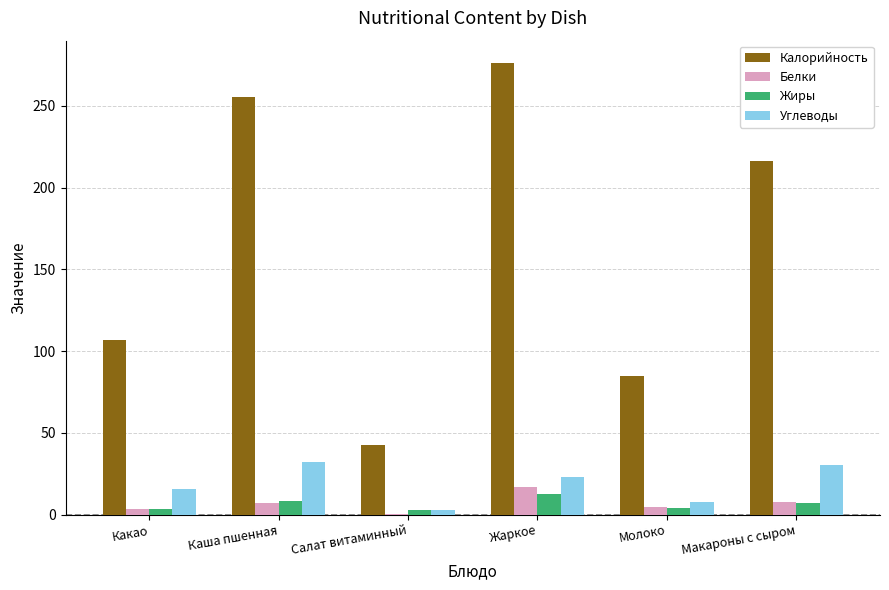

Which series changed the most between Салат витаминный and Жаркое?

Калорийность